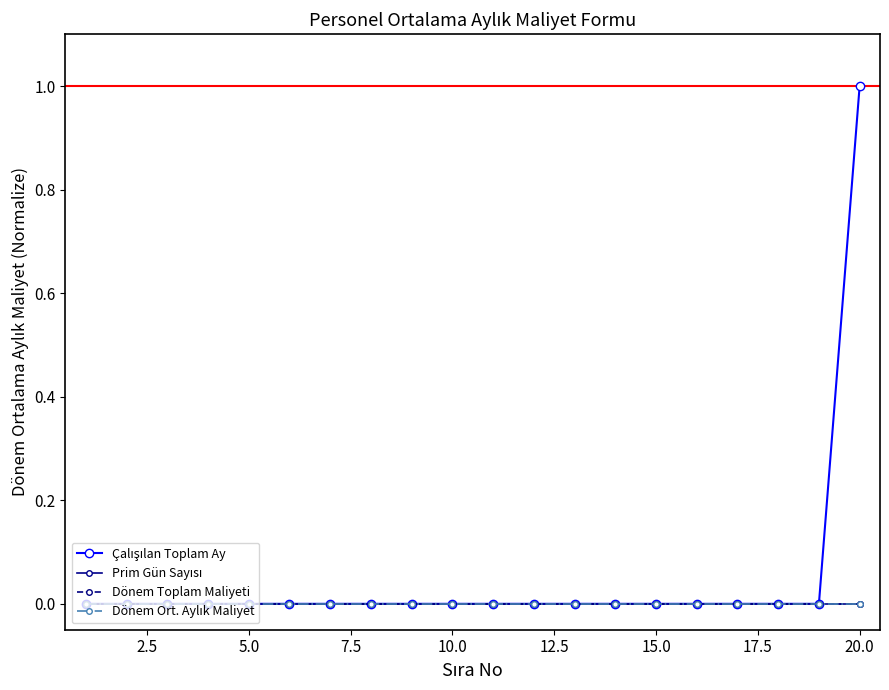

How many lines are shown in the chart?

4